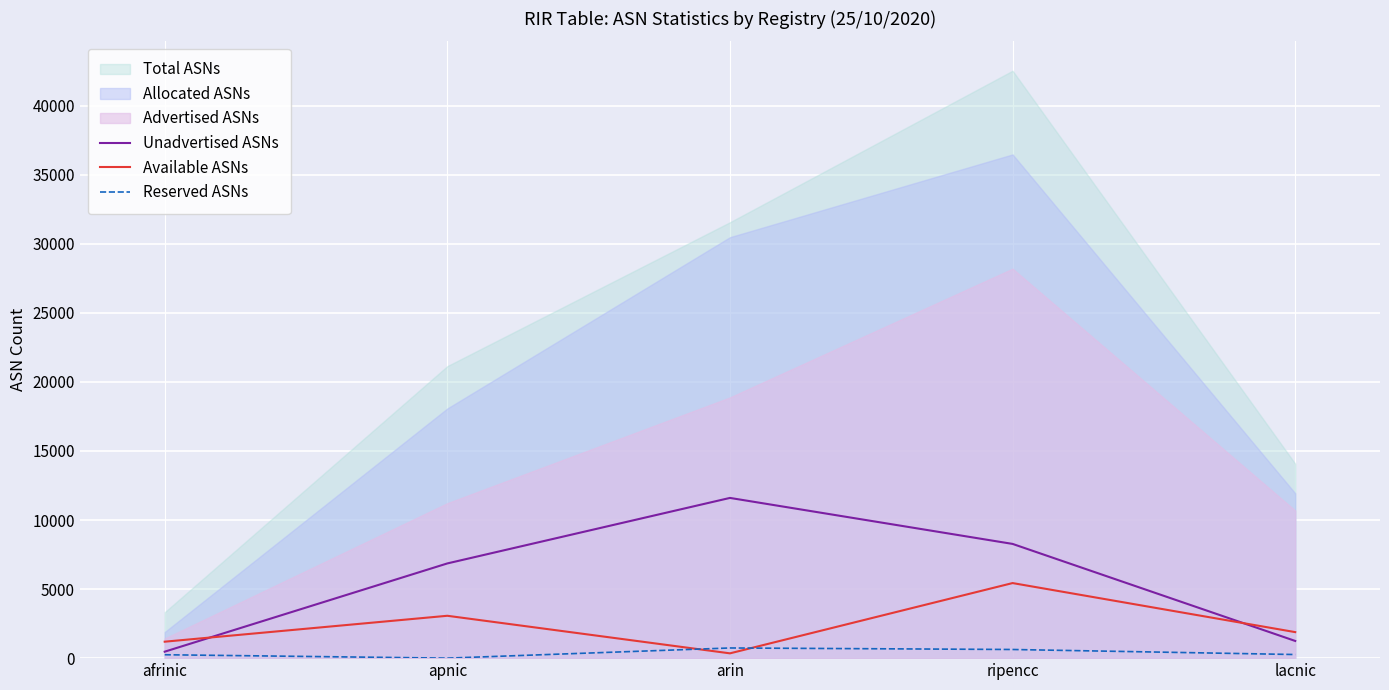

Which category has the lowest value in the Unadvertised ASNs series?

afrinic